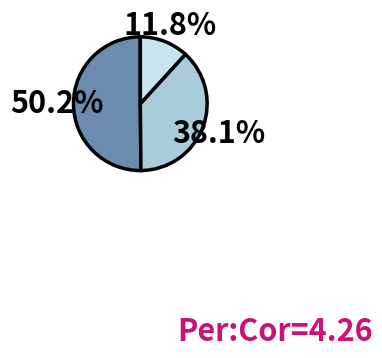

Is there a majority slice in this chart?

Yes